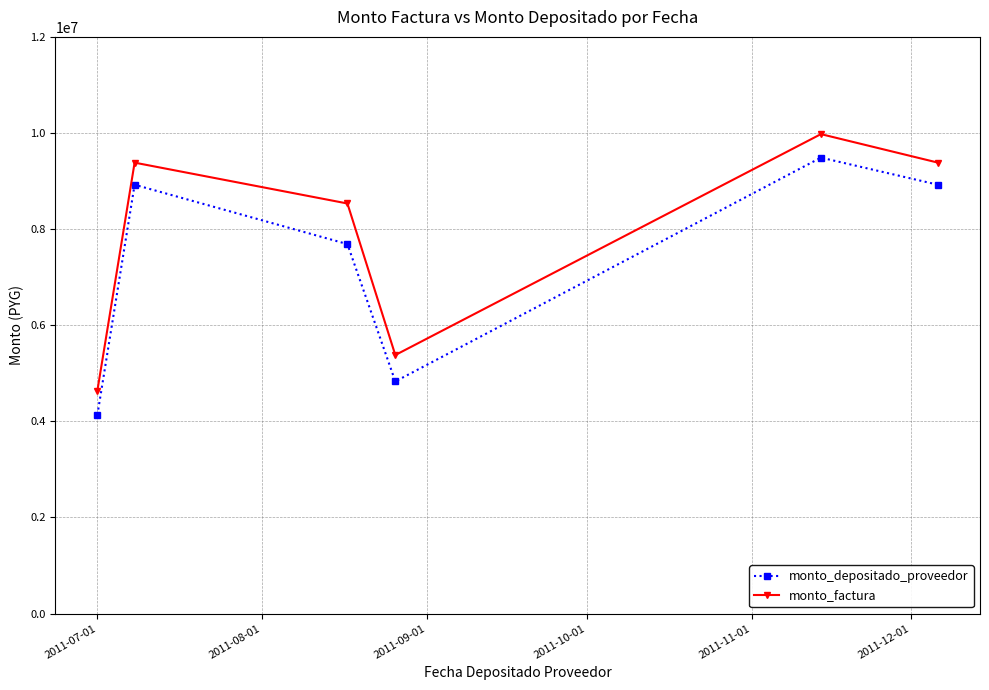

True or false: monto_factura has more than 2 points higher than both neighbors.

False